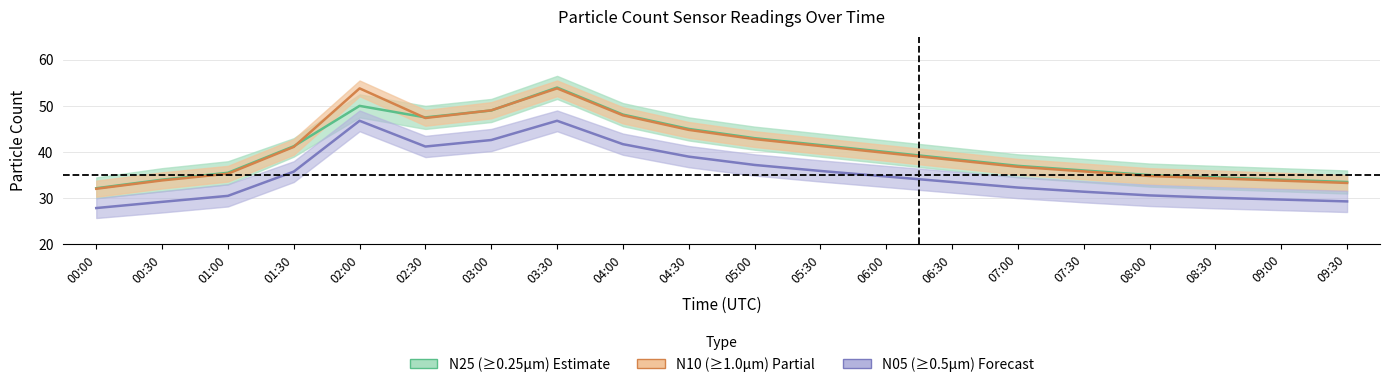

Reading left to right, extract all data points from this chart.

N25 (≥0.25µm): 32.1	34.0	35.5	41.2	50.0	47.5	49.0	54.0	48.1	45.0	43.0	41.5	40.0	38.5	37.0	36.0	35.0	34.5	34.0	33.5
N10 (≥1.0µm): 32.0	33.9	35.3	41.1	53.8	47.4	49.0	53.8	48.0	44.8	42.8	41.3	39.8	38.3	36.8	35.8	34.8	34.3	33.8	33.3
N05 (≥0.5µm): 27.9	29.2	30.5	35.8	46.8	41.2	42.6	46.8	41.7	39.0	37.2	35.9	34.7	33.5	32.3	31.4	30.6	30.1	29.7	29.3